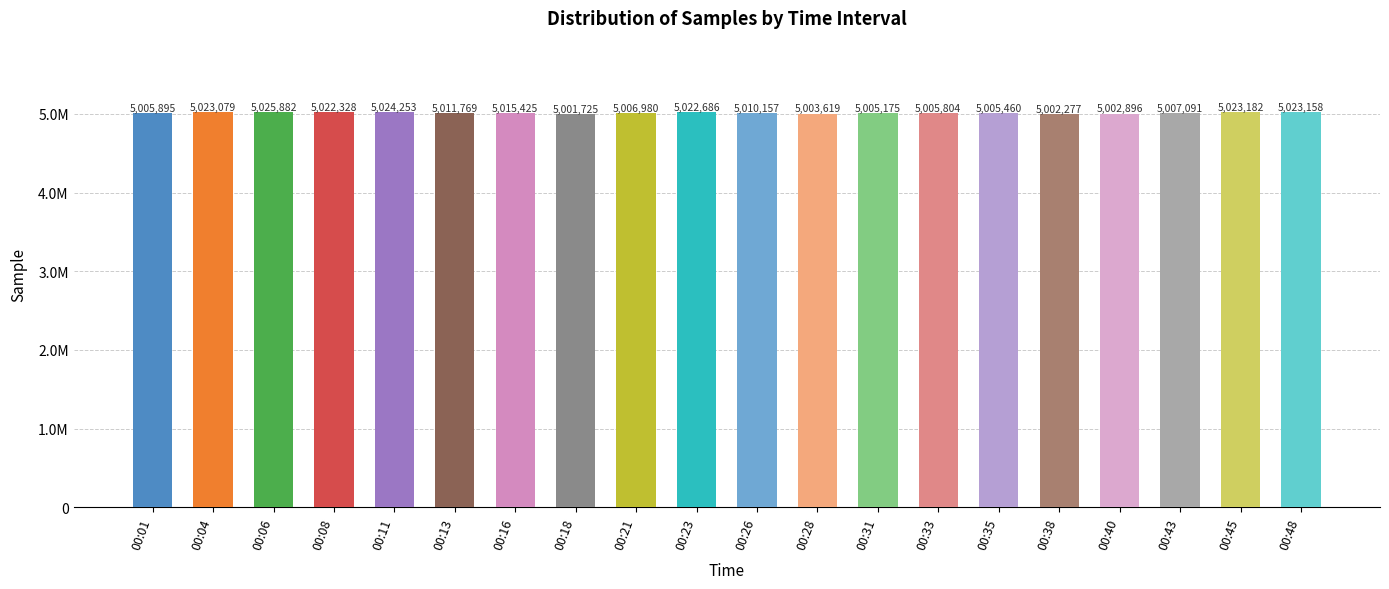

Which category has the highest value across all series?

00:06